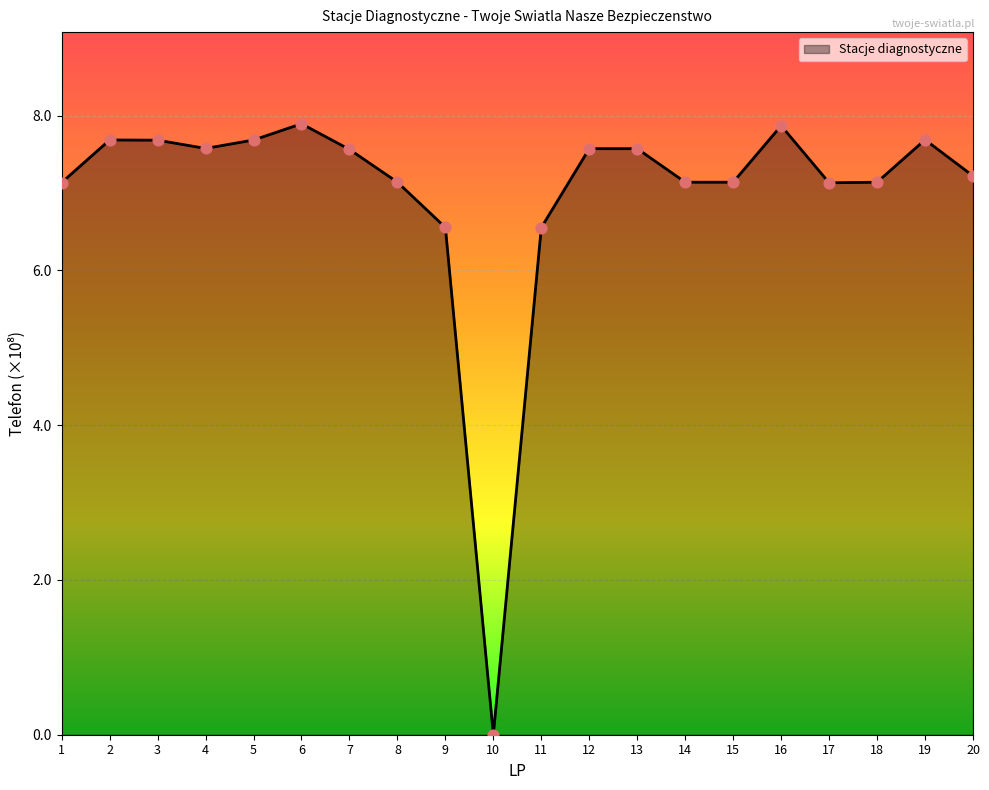

What is the change in value from 5 to 13?

-0.1